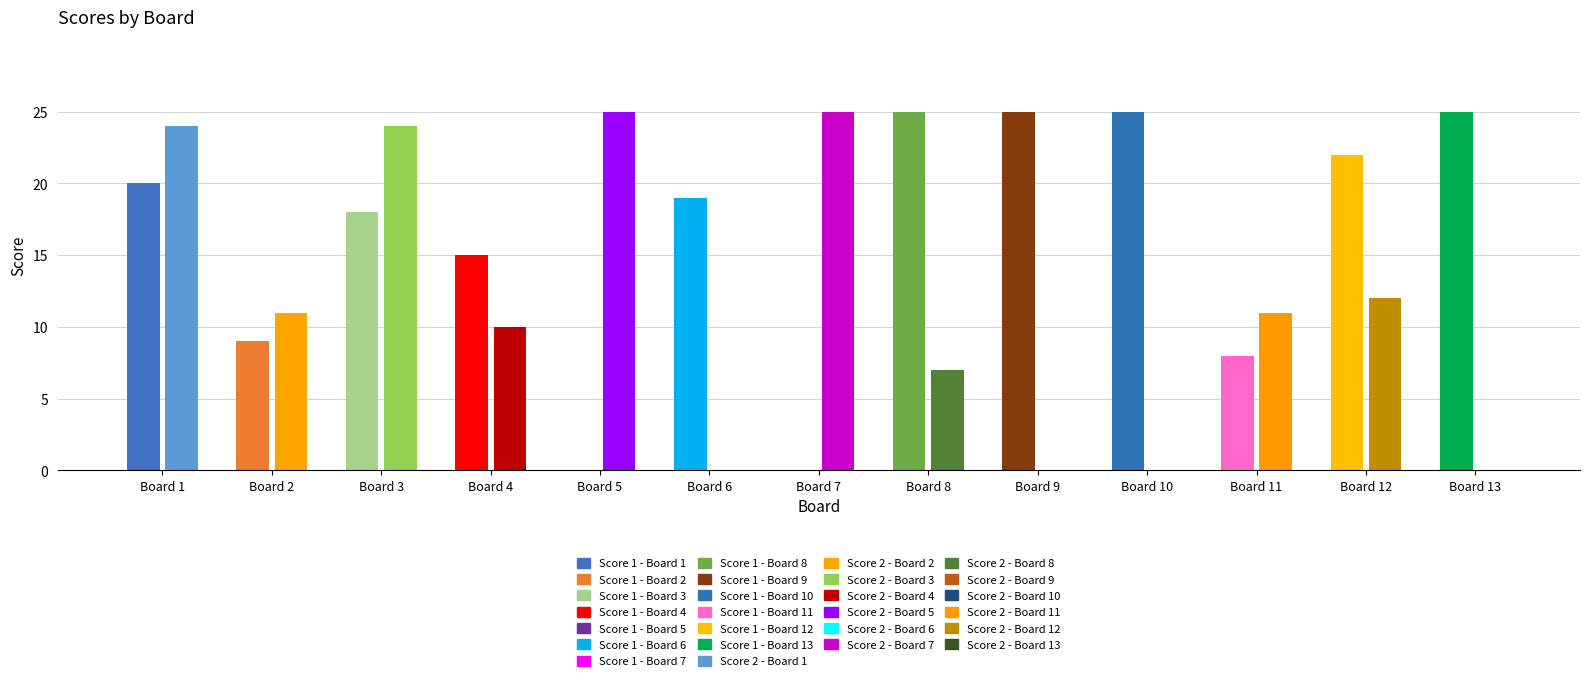

List the series in order of their peak value, highest first.

Score 1, Score 2